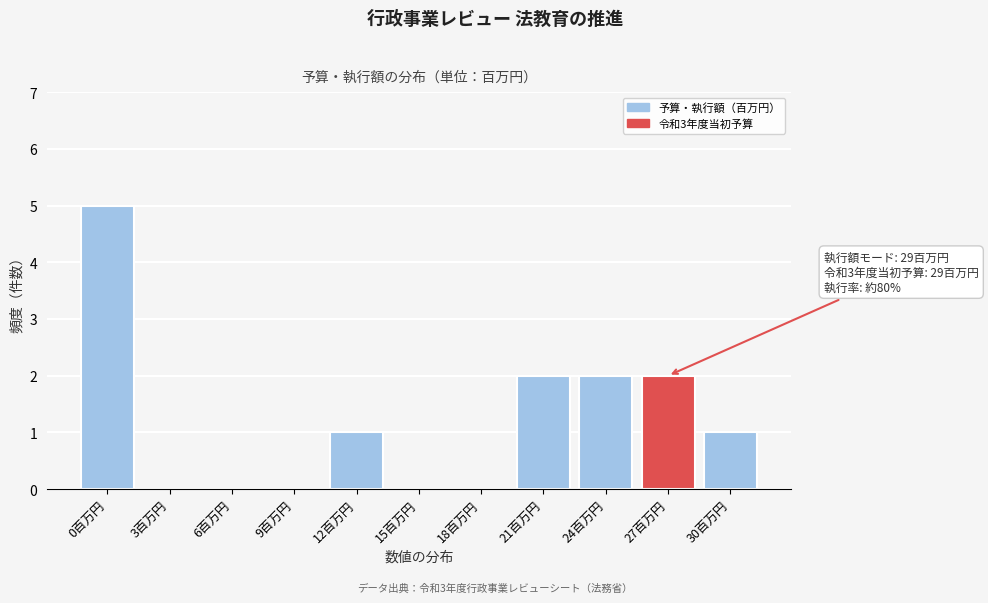

Reading left to right, what are all the values shown in this chart?

0百万円=5	3百万円=0	6百万円=0	9百万円=0	12百万円=1	15百万円=0	18百万円=0	21百万円=2	24百万円=2	27百万円=2	30百万円=1